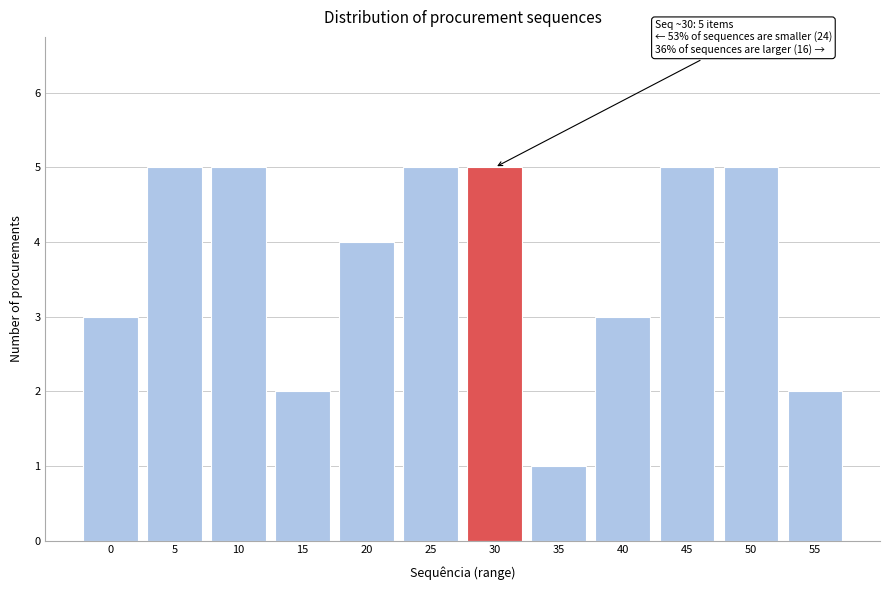

Reading left to right, extract all data points from this chart.

3	5	5	2	4	5	5	1	3	5	5	2